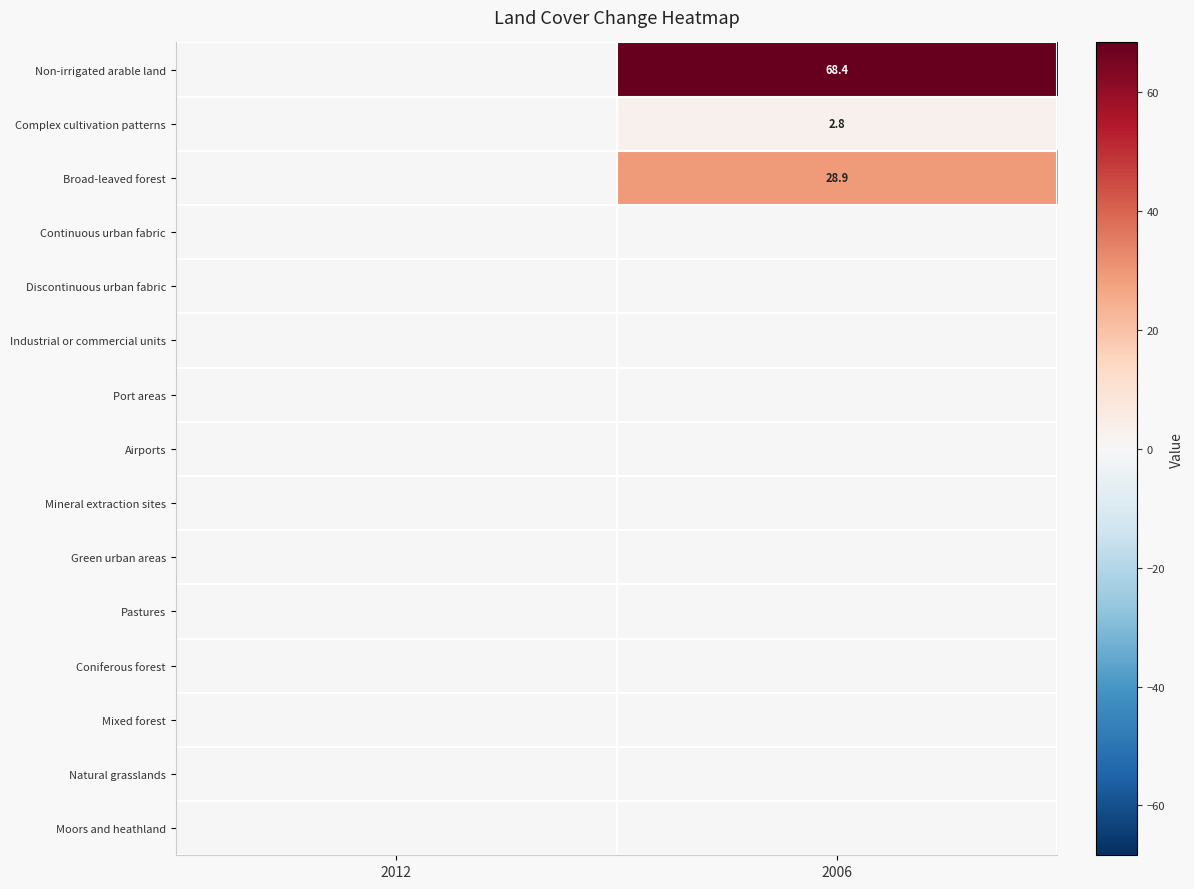

Is the value of Broad-leaved forest at 2006 greater than the value of Complex cultivation patterns at 2012?

Yes